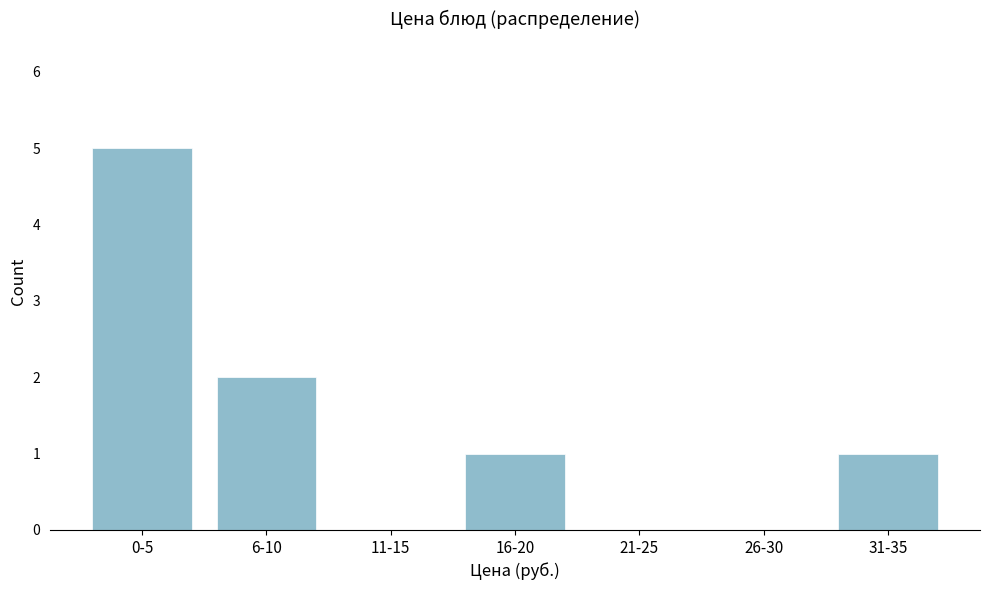

Reading left to right, extract all data points from this chart.

0-5=5	6-10=2	11-15=0	16-20=1	21-25=0	26-30=0	31-35=1